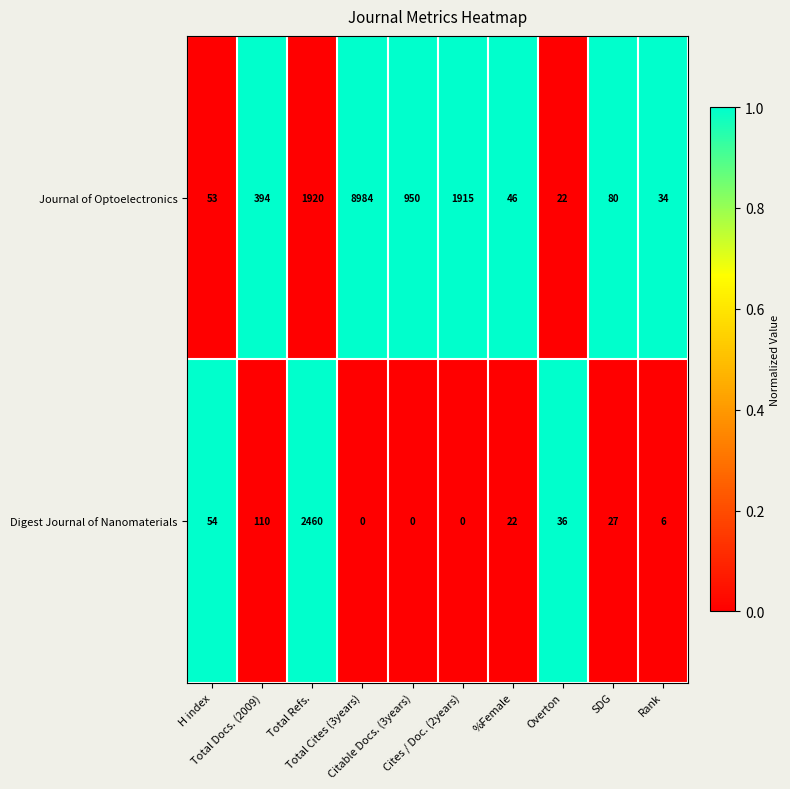

Rank the series at Citable Docs. (3years) from highest to lowest value.

Journal of Optoelectronics, Digest Journal of Nanomaterials